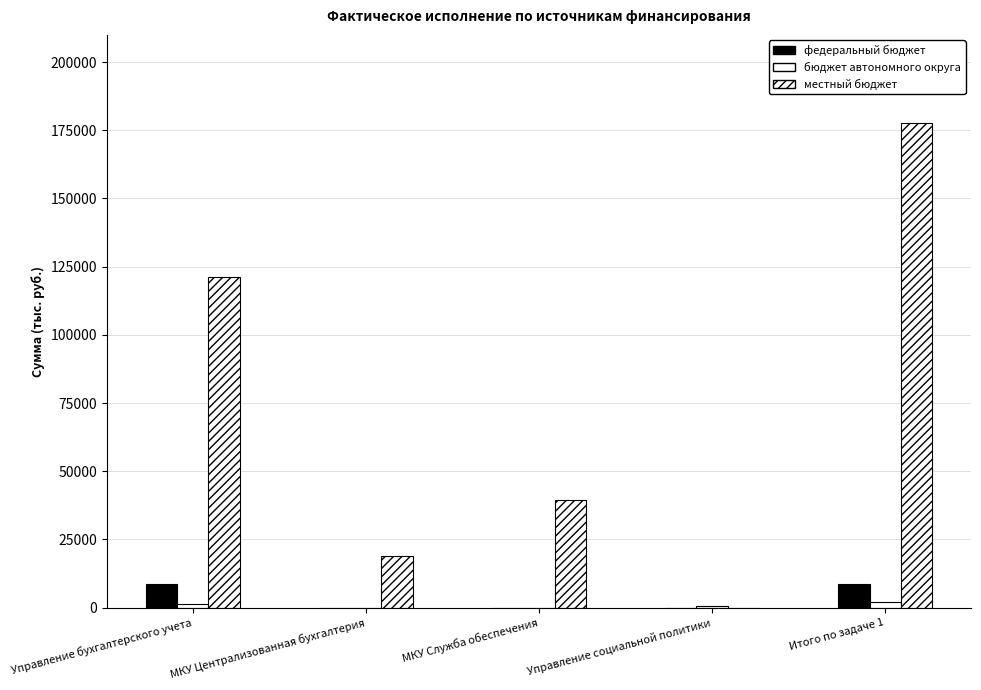

How many data points does each series have?

5